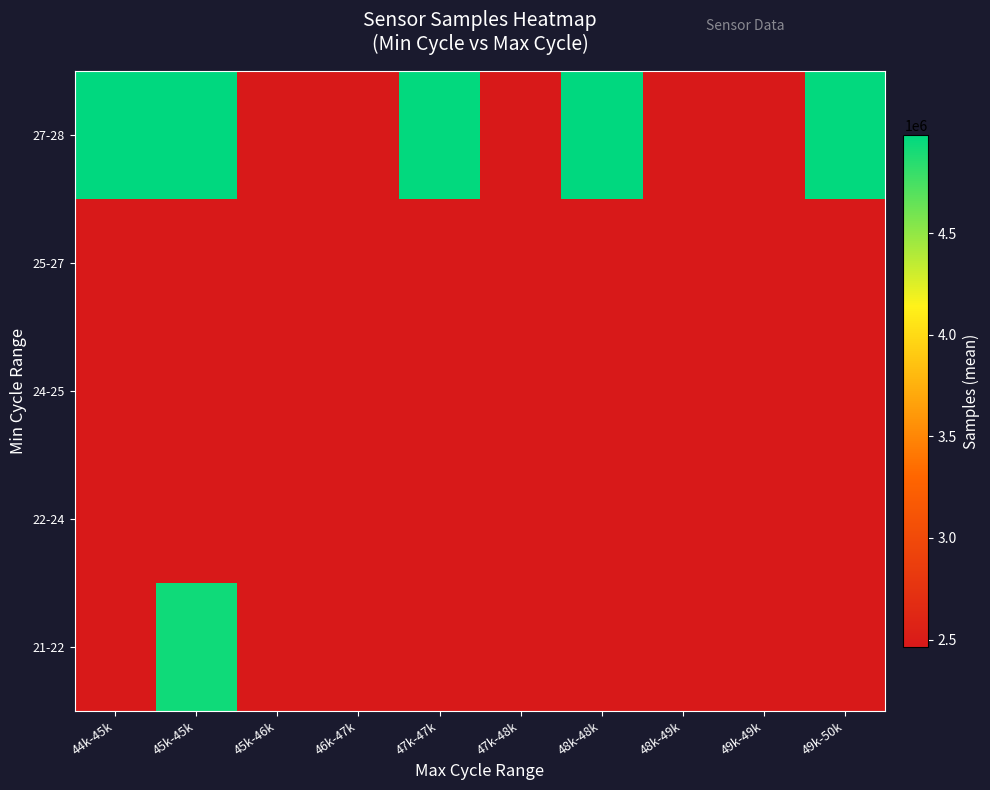

Reading left to right, what are all the values shown in this chart?

21-22: 44k-45k=2463473.0	45k-45k=4926946.0	45k-46k=2463473.0	46k-47k=2463473.0	47k-47k=2463473.0	47k-48k=2463473.0	48k-48k=2463473.0	48k-49k=2463473.0	49k-49k=2463473.0	49k-50k=2463473.0
22-24: 44k-45k=2463473.0	45k-45k=2463473.0	45k-46k=2463473.0	46k-47k=2463473.0	47k-47k=2463473.0	47k-48k=2463473.0	48k-48k=2463473.0	48k-49k=2463473.0	49k-49k=2463473.0	49k-50k=2463473.0
24-25: 44k-45k=2463473.0	45k-45k=2463473.0	45k-46k=2463473.0	46k-47k=2463473.0	47k-47k=2463473.0	47k-48k=2463473.0	48k-48k=2463473.0	48k-49k=2463473.0	49k-49k=2463473.0	49k-50k=2463473.0
25-27: 44k-45k=2463473.0	45k-45k=2463473.0	45k-46k=2463473.0	46k-47k=2463473.0	47k-47k=2463473.0	47k-48k=2463473.0	48k-48k=2463473.0	48k-49k=2463473.0	49k-49k=2463473.0	49k-50k=2463473.0
27-28: 44k-45k=4979186.5	45k-45k=4983153.5	45k-46k=2463473.0	46k-47k=2463473.0	47k-47k=4971560.0	47k-48k=2463473.0	48k-48k=4984676.0	48k-49k=2463473.0	49k-49k=2463473.0	49k-50k=4968300.0